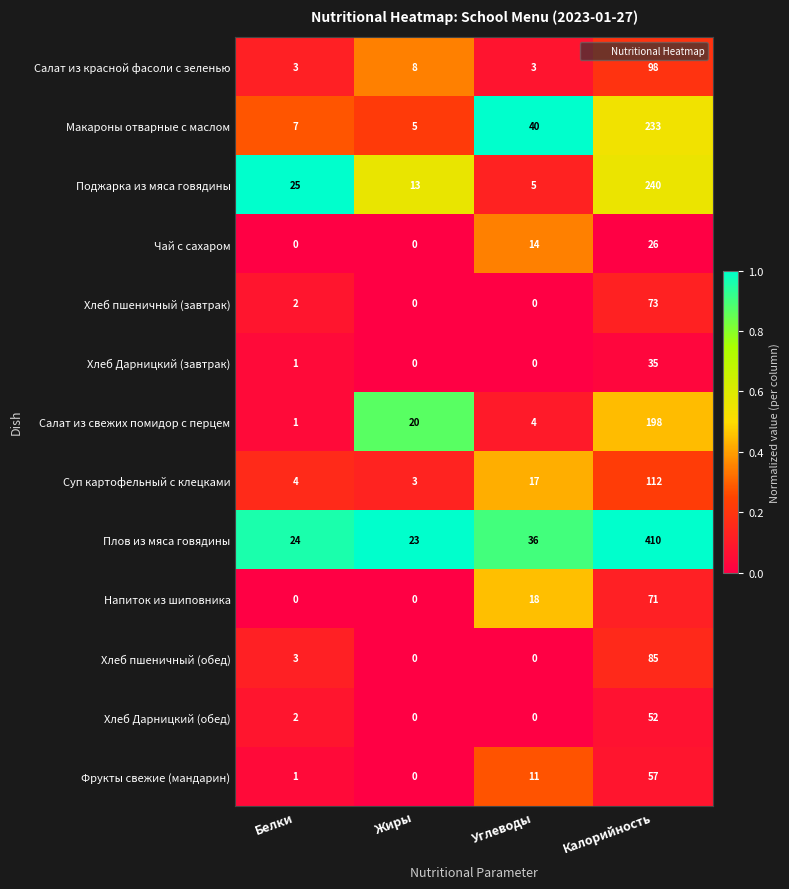

List the labels in order of Макароны отварные с маслом value, largest first.

Калорийность, Углеводы, Белки, Жиры